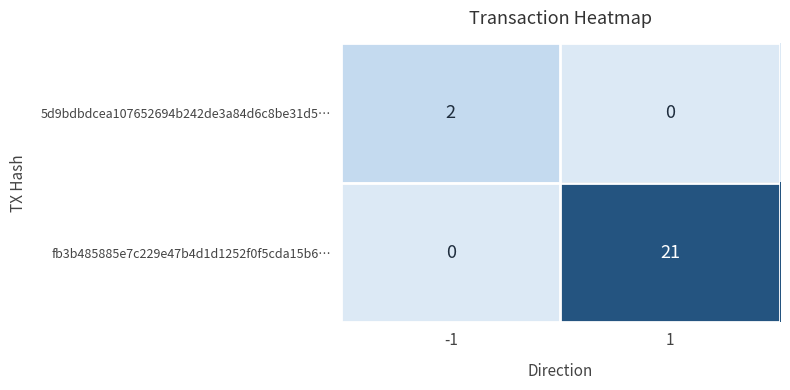

Which series has the largest total across all categories?

fb3b485885e7c229e47b4d1d1252f0f5cda15b6…